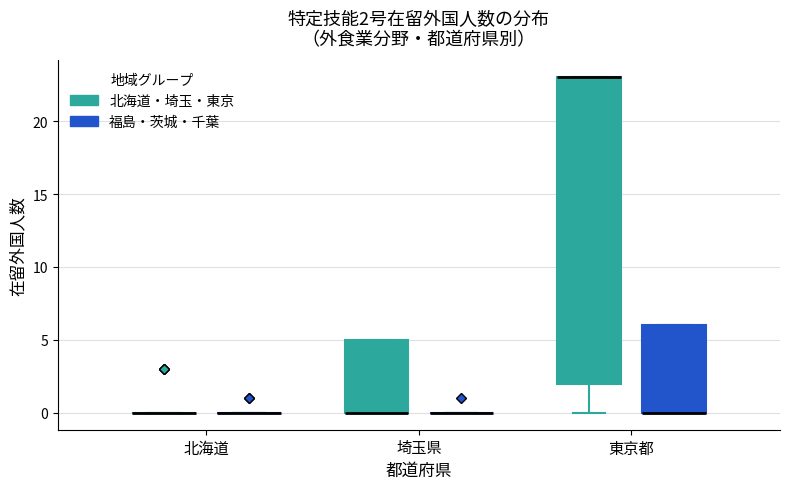

Which box is the tallest, from its lower edge to its upper edge?

東京都 (北海道・埼玉・東京)